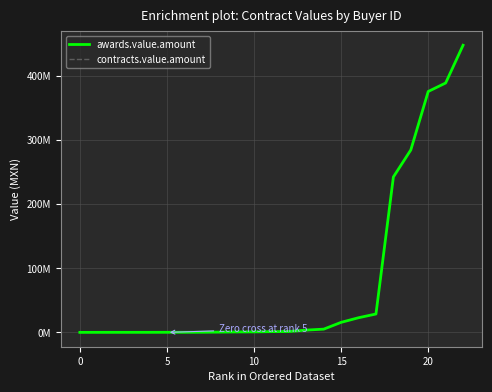

Which category has the highest value in the awards.value.amount series?

22